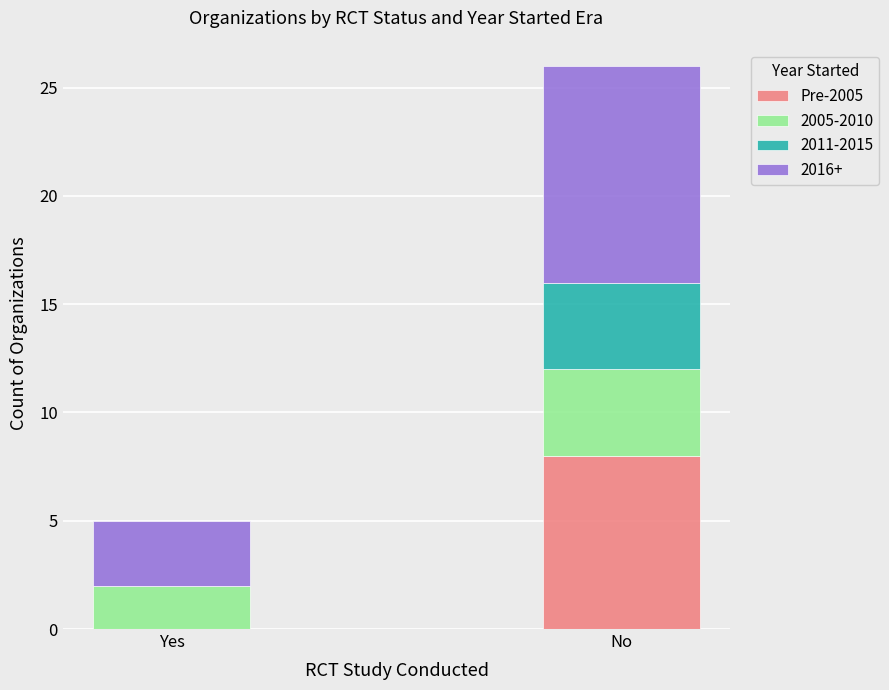

What is the sum of all Pre-2005 values?

8